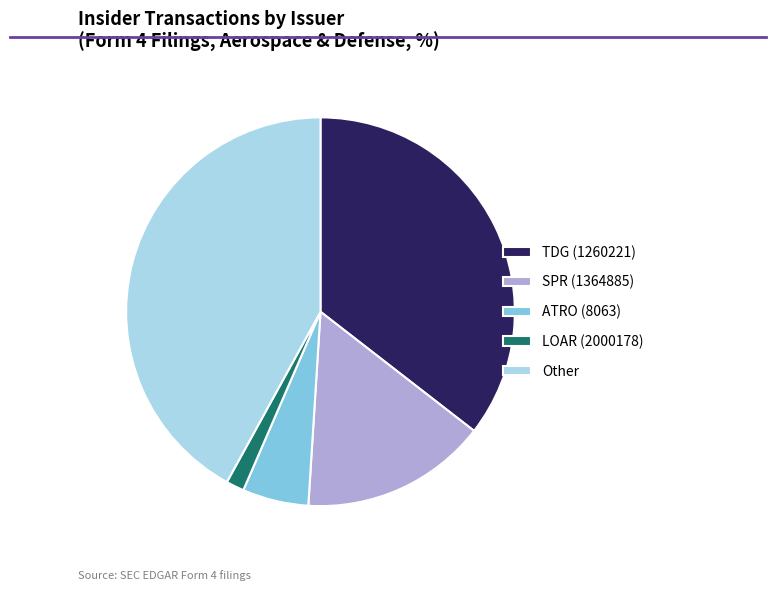

Is there a majority slice in this chart?

No